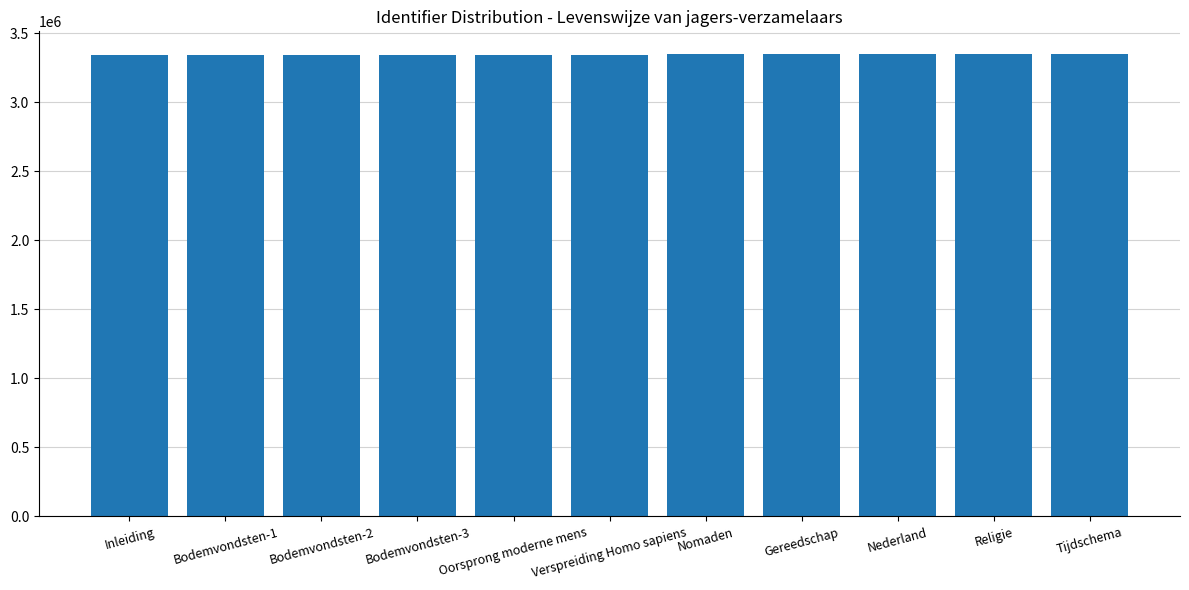

What is the label of the 10th bar from the left?

Religie